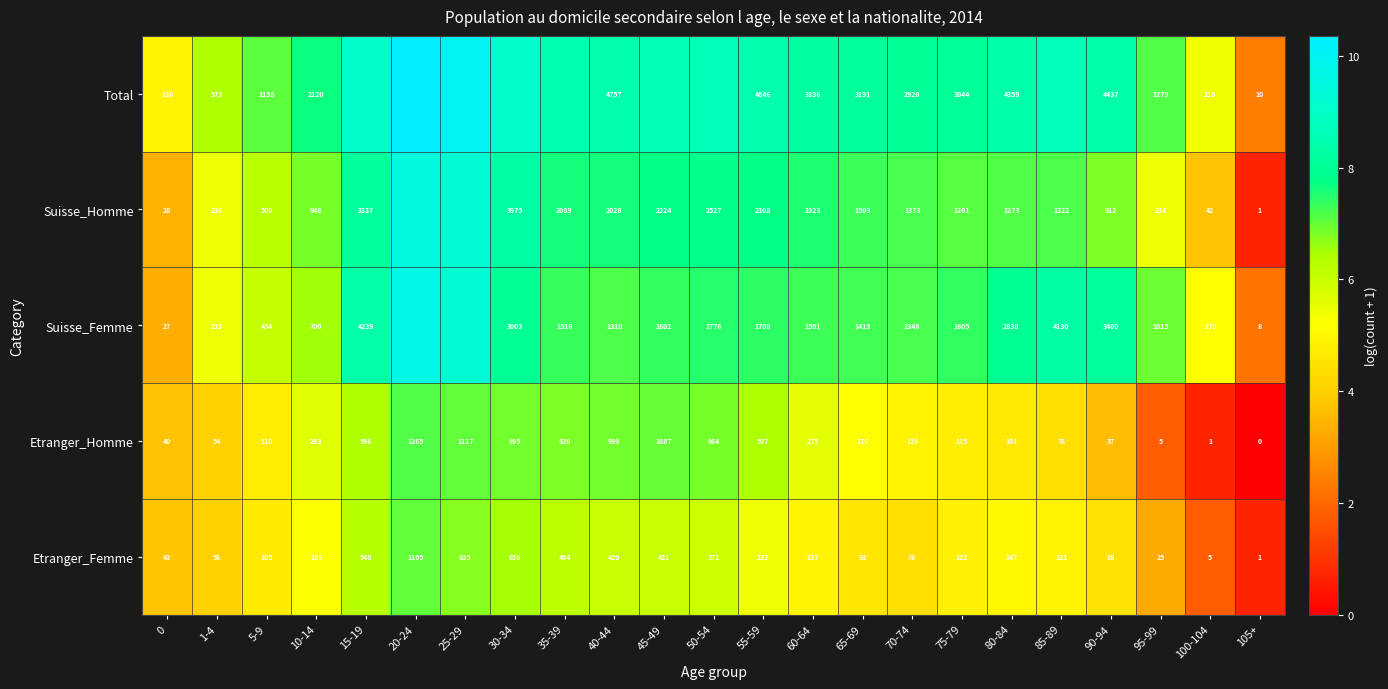

What is the greatest value displayed?

10.4